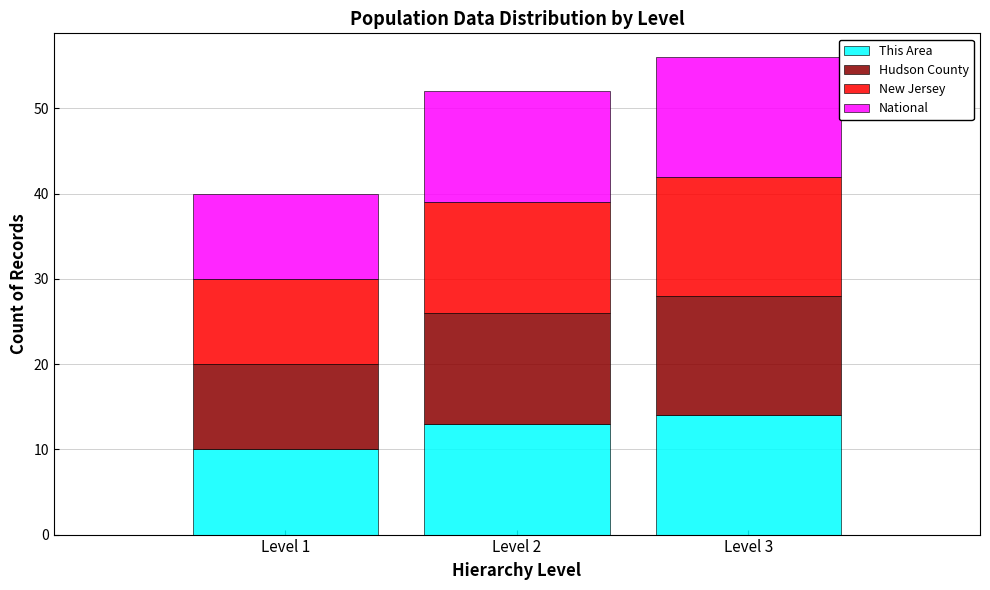

Reading left to right, transcribe the values for This Area.

Level 1=10	Level 2=13	Level 3=14